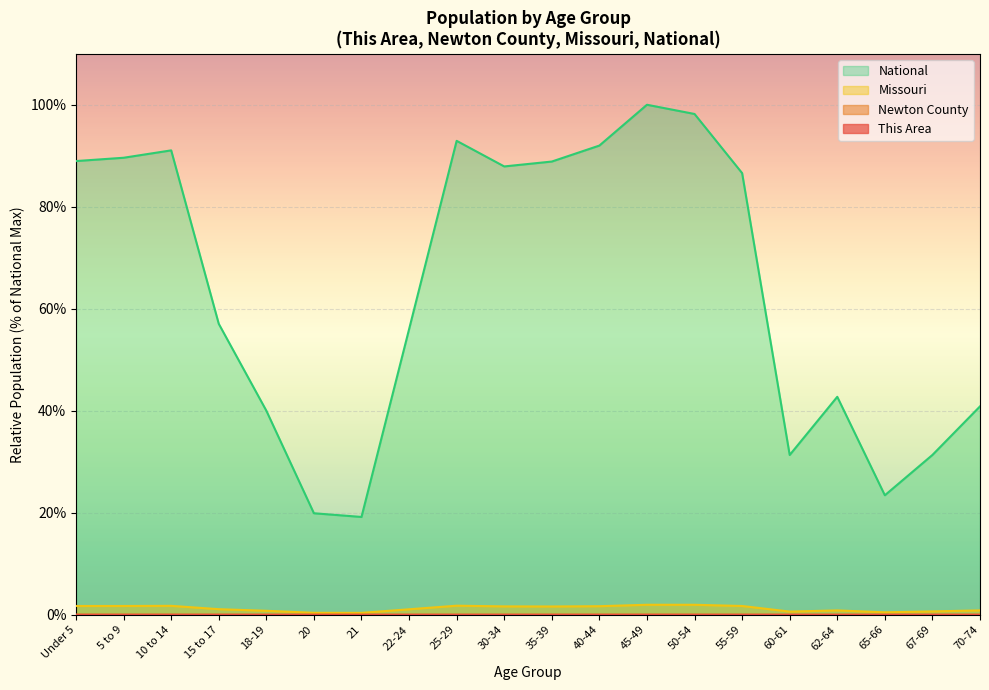

What is the average value of the National series?

63.9